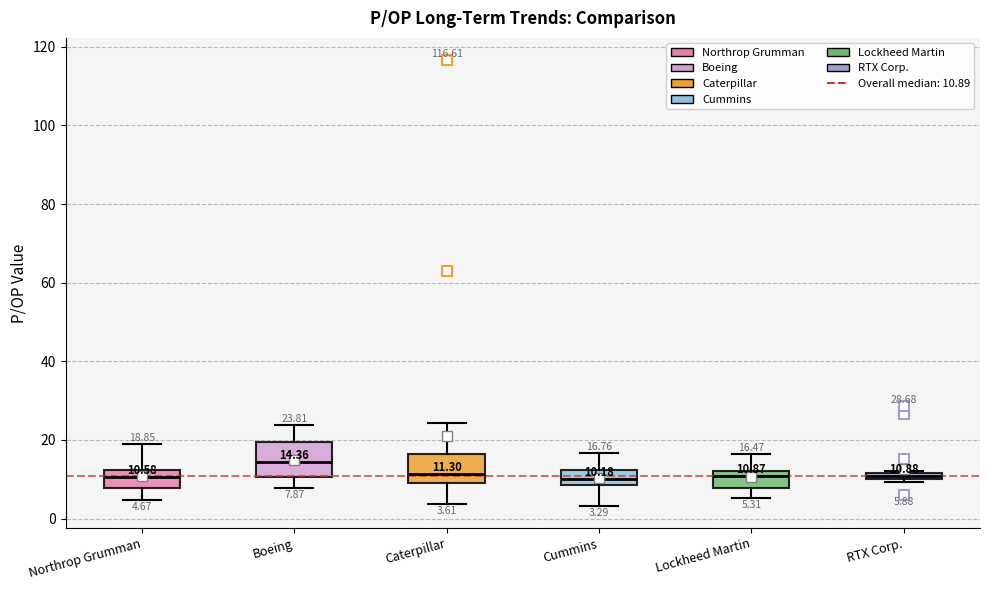

Which box has the highest median line?

Boeing